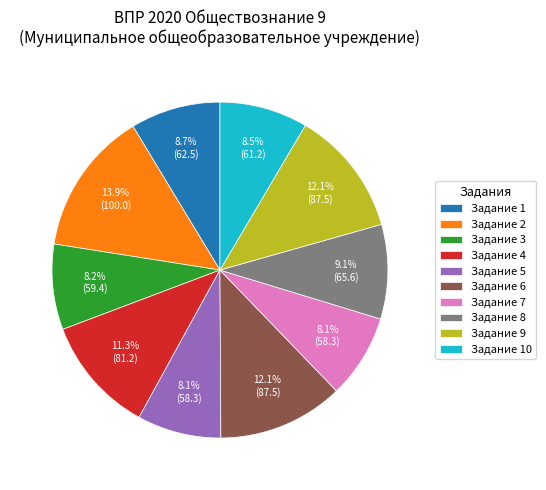

How many slices are in this pie chart?

10